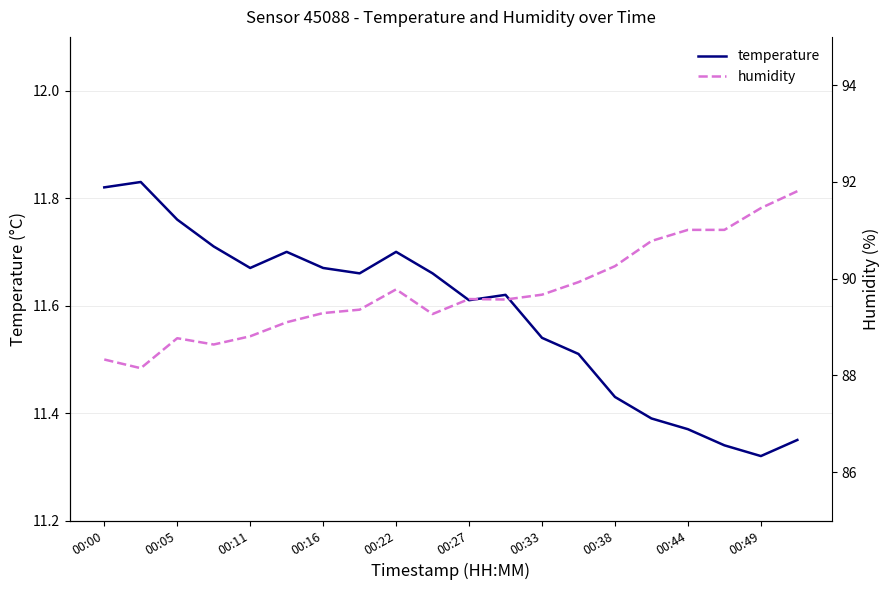

Which series has the largest total across all categories?

humidity